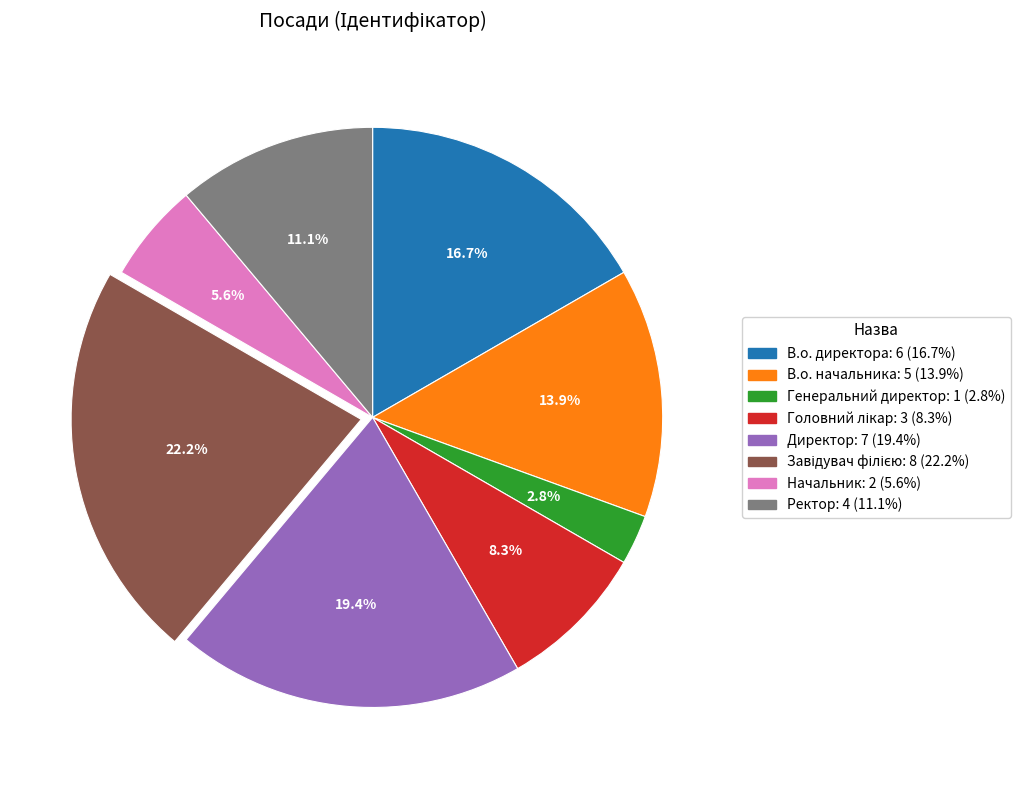

Is the sum of Генеральний директор and В.о. начальника greater than half?

No